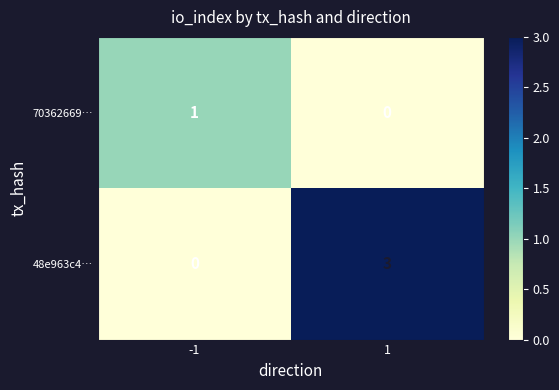

Reading left to right, extract all data points from this chart.

70362669…: 1	0
48e963c4…: 0	3